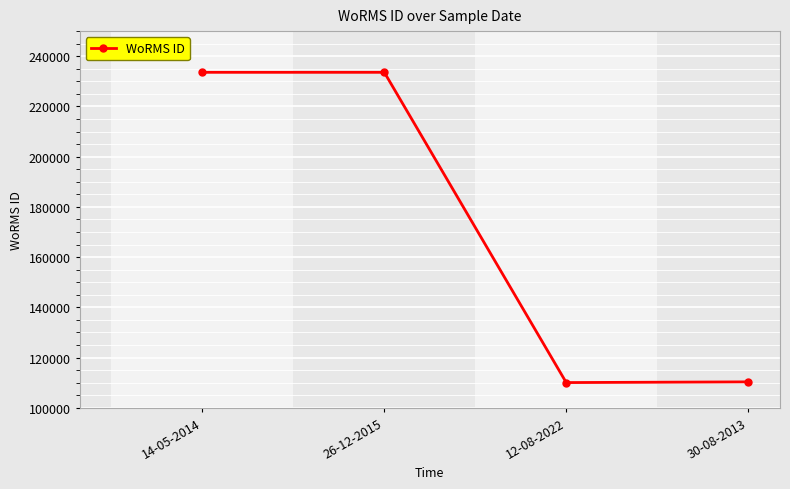

What is the label of the 2nd point from the right?

12-08-2022